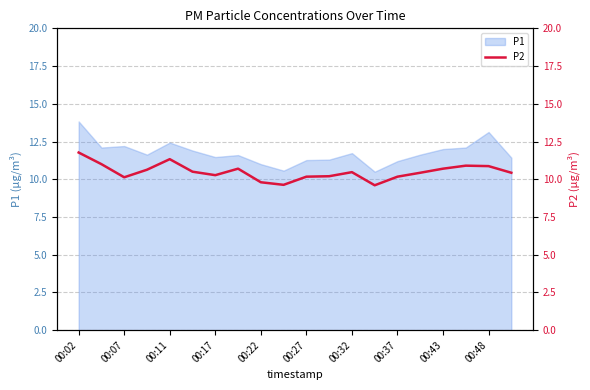

At which label does P1 reach its peak?

00:02